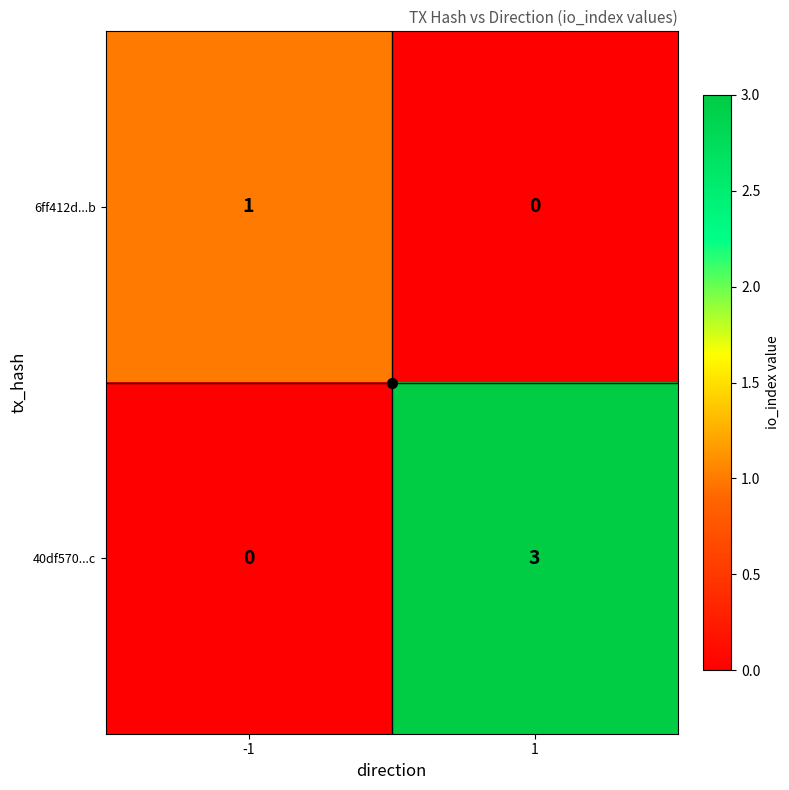

Which series changed the most between -1 and 1?

40df570...c